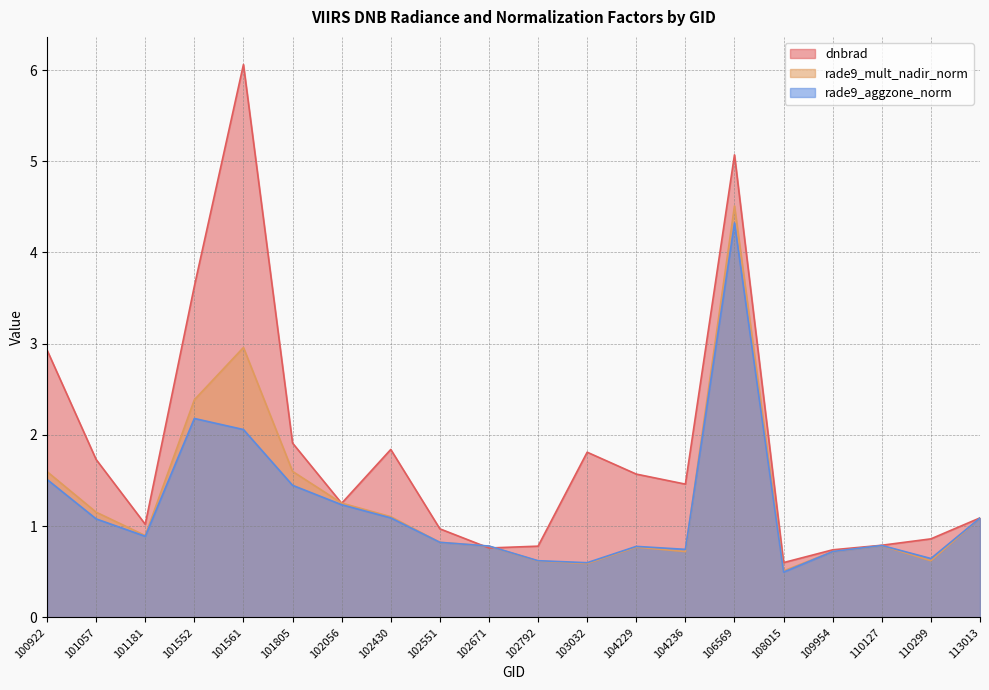

List the series in order of their peak value, lowest first.

rade9_aggzone_norm, rade9_mult_nadir_norm, dnbrad